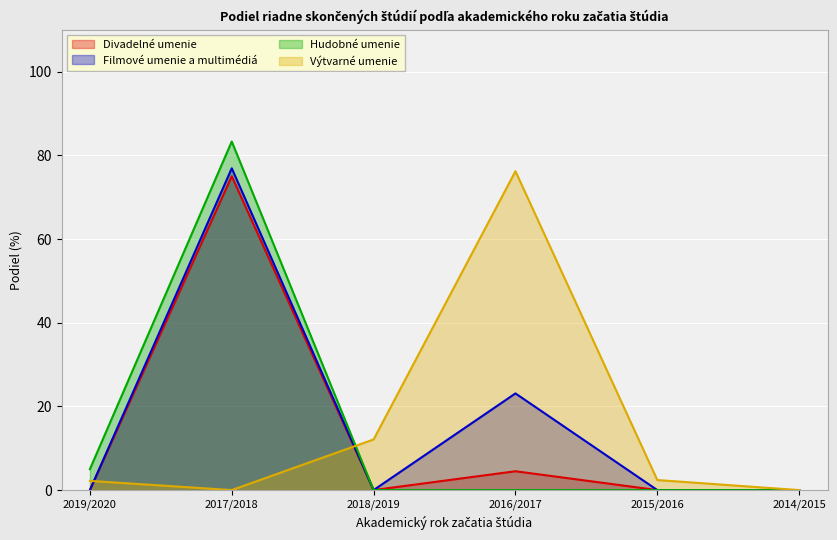

How many lines are shown in the chart?

4